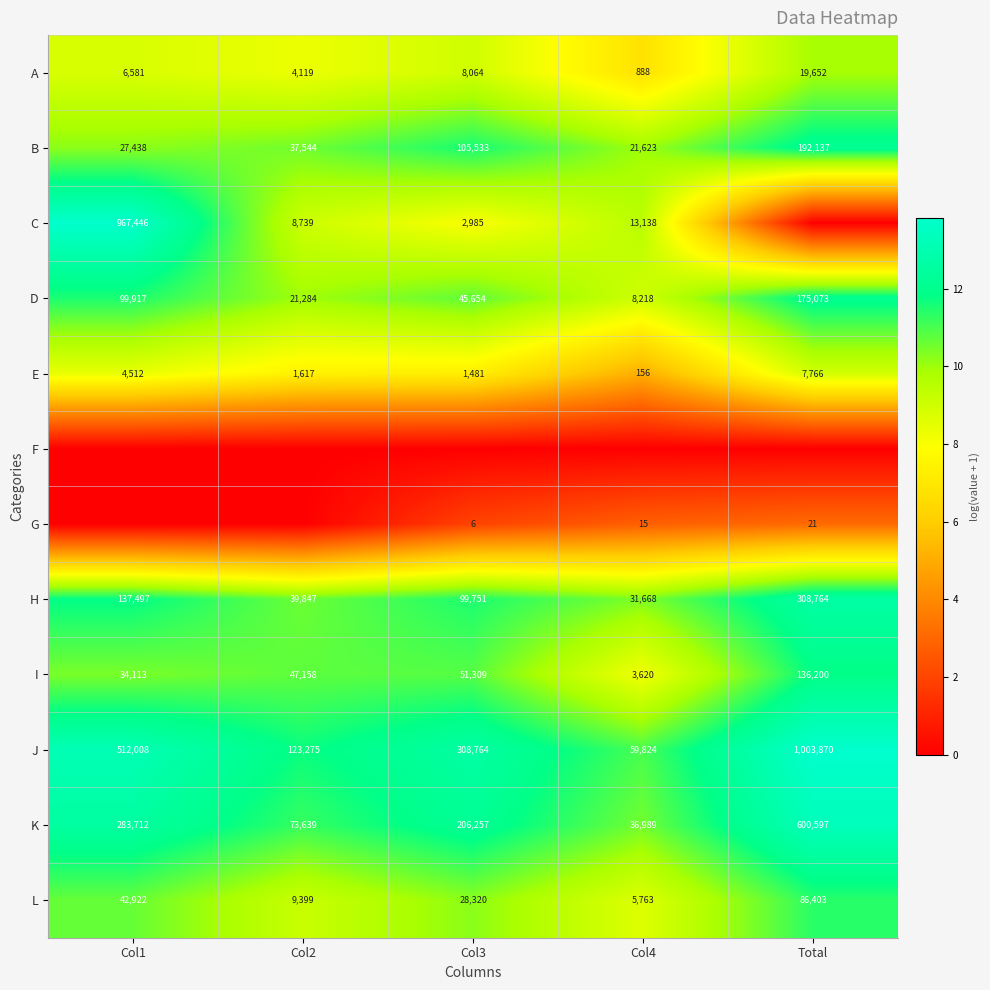

The value of B at Col2 is 4.1. True or false?

False